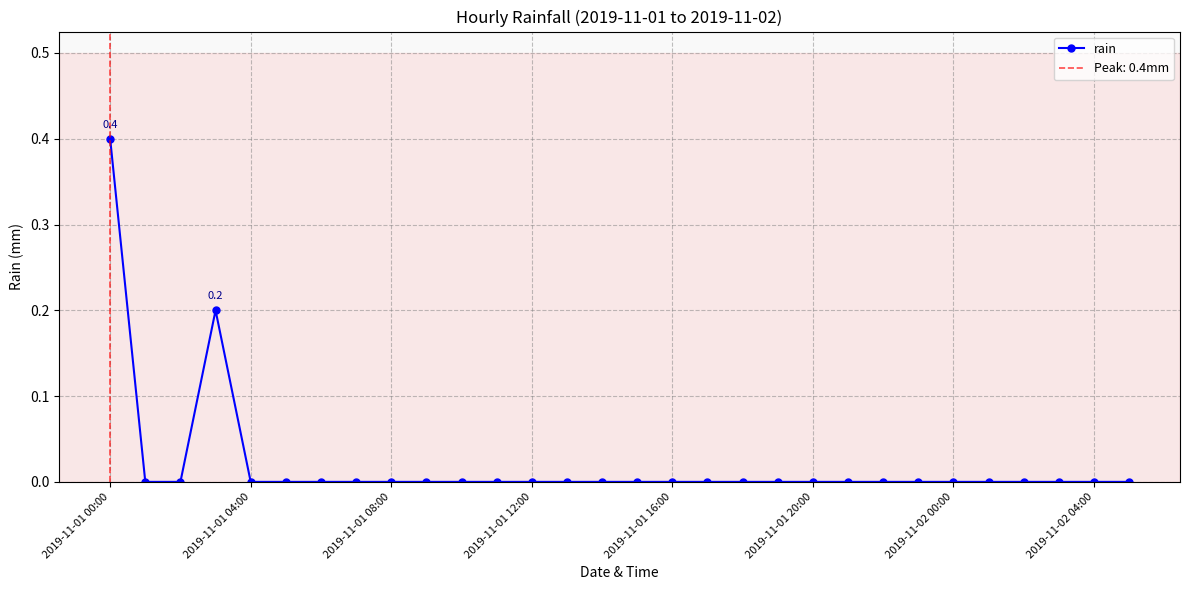

Does the chart display data point markers on the line(s)?

Yes